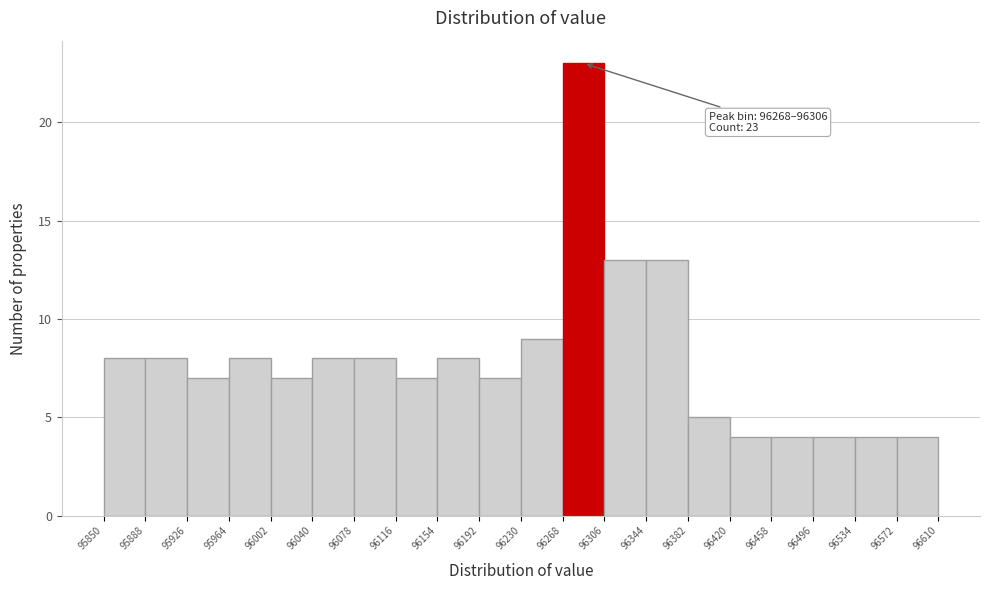

Which range on the x-axis has the tallest bar?

96268 to 96306